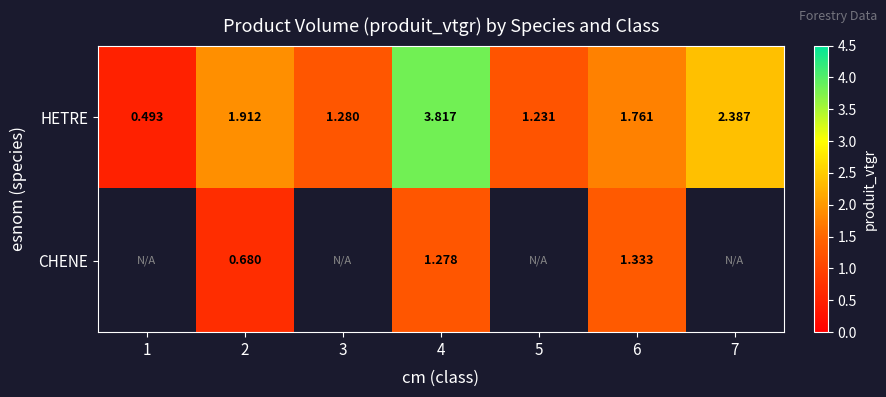

Which series changed the most between 1 and 6?

HETRE